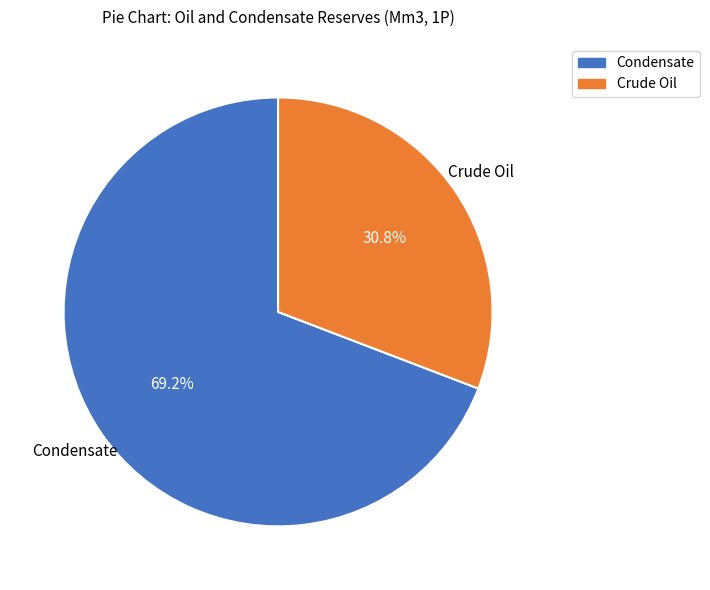

Rank the categories by value from highest to lowest.

Condensate, Crude Oil